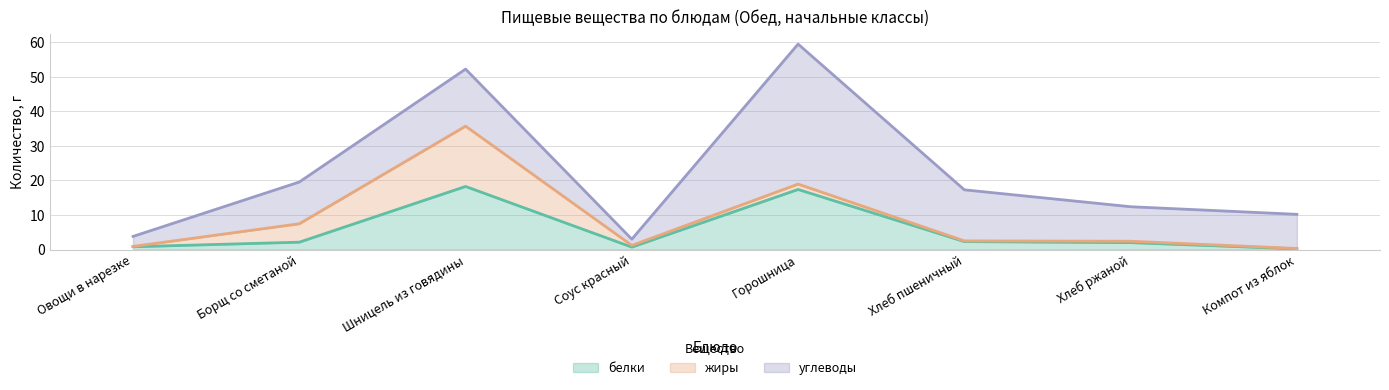

How many intersections are there between углеводы and белки?

2